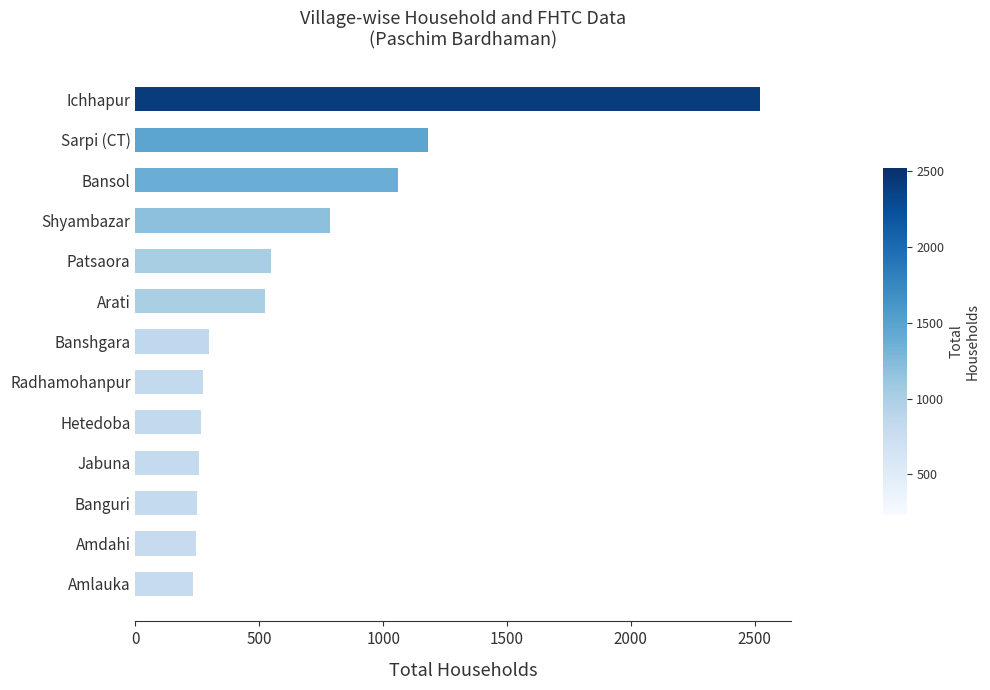

Which has a higher value, Shyambazar or Amlauka?

Shyambazar